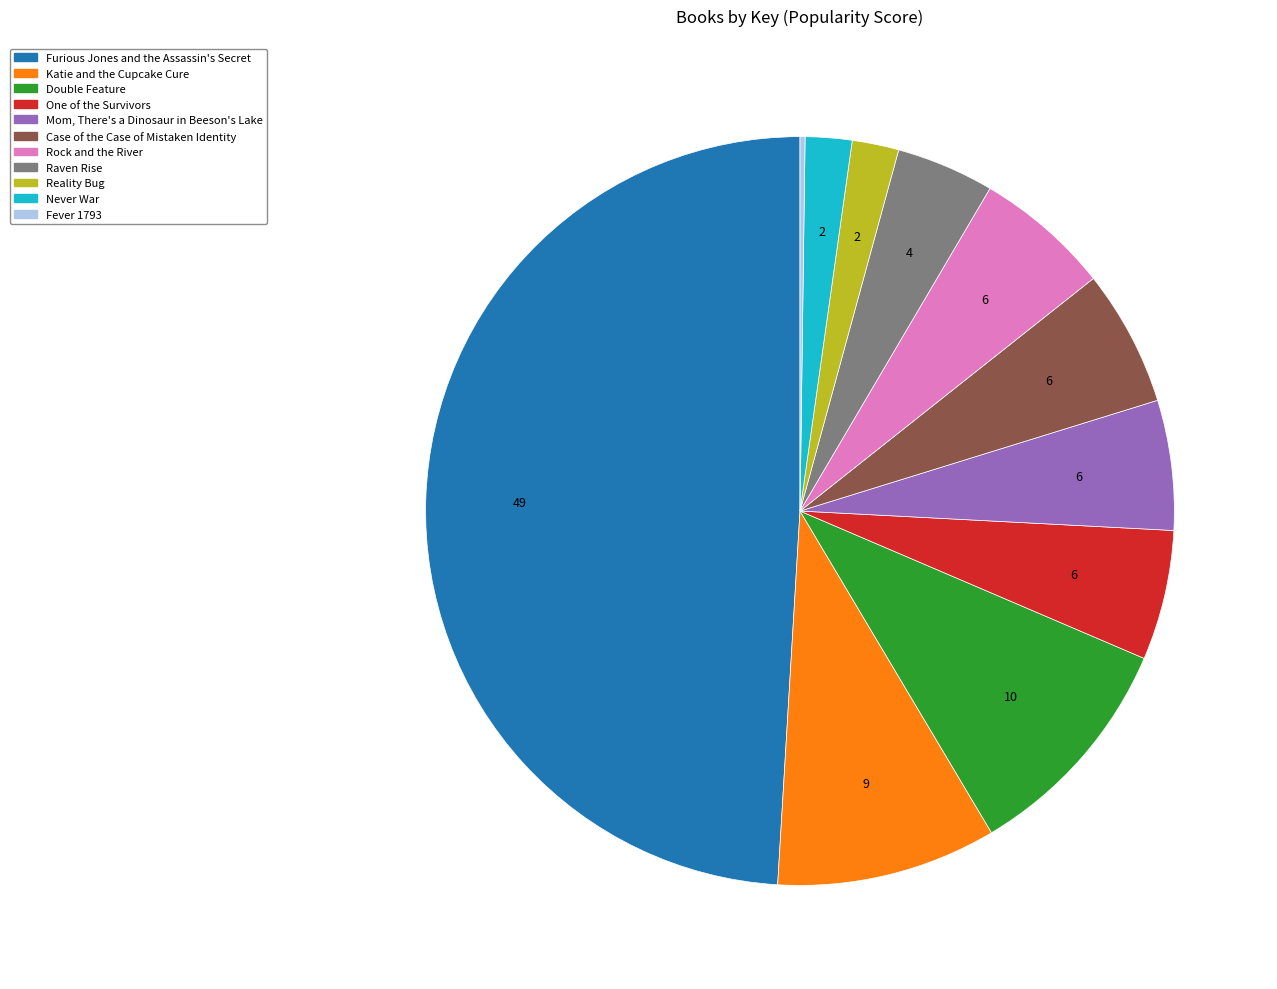

Combined, do Rock and the River and Reality Bug account for over 50%?

No